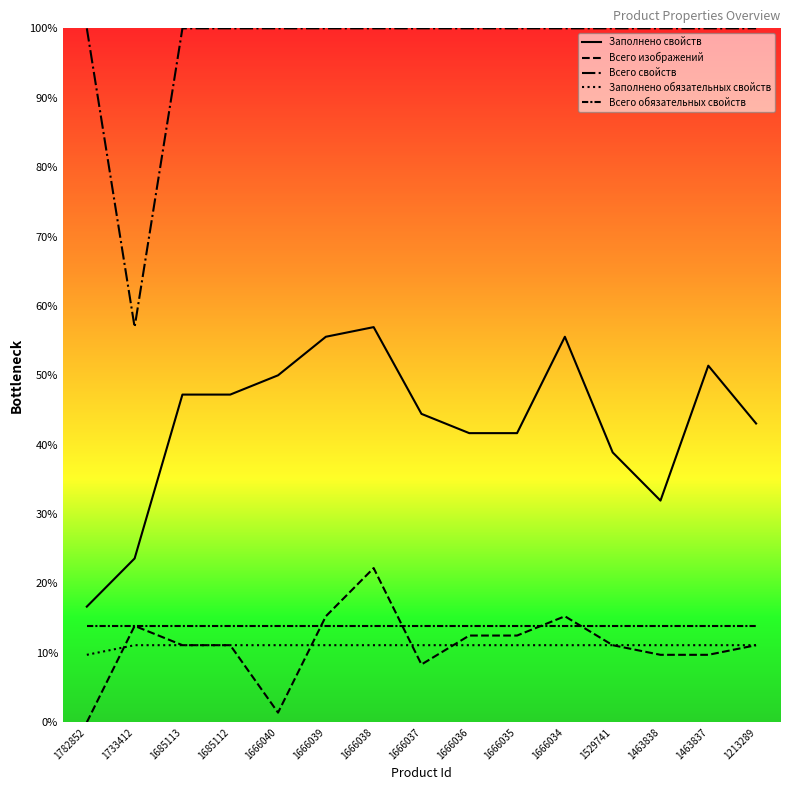

Rank the categories by Всего свойств value from lowest to highest.

1733412, 1782852, 1685113, 1685112, 1666040, 1666039, 1666038, 1666037, 1666036, 1666035, 1666034, 1529741, 1463838, 1463837, 1213289